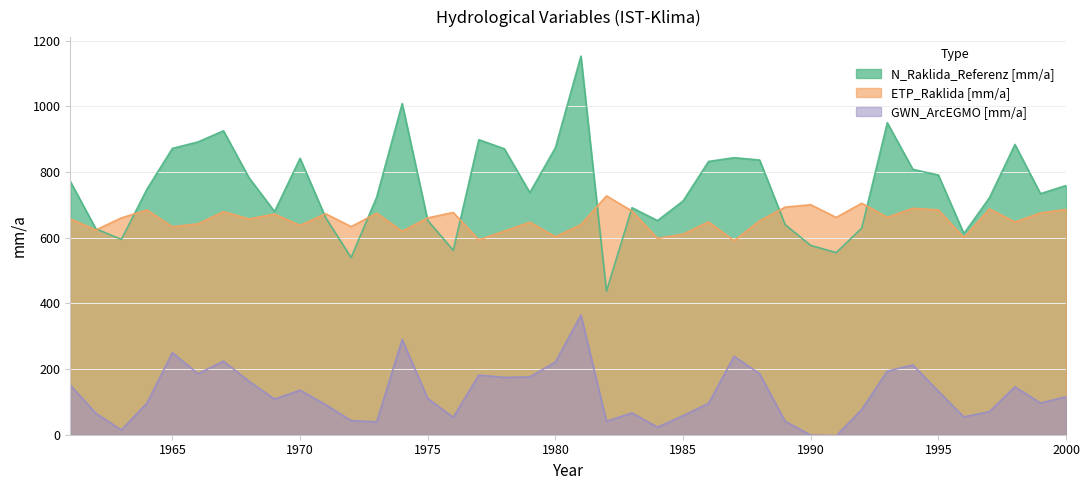

Which has a higher value, 1984 or 1973?

1973